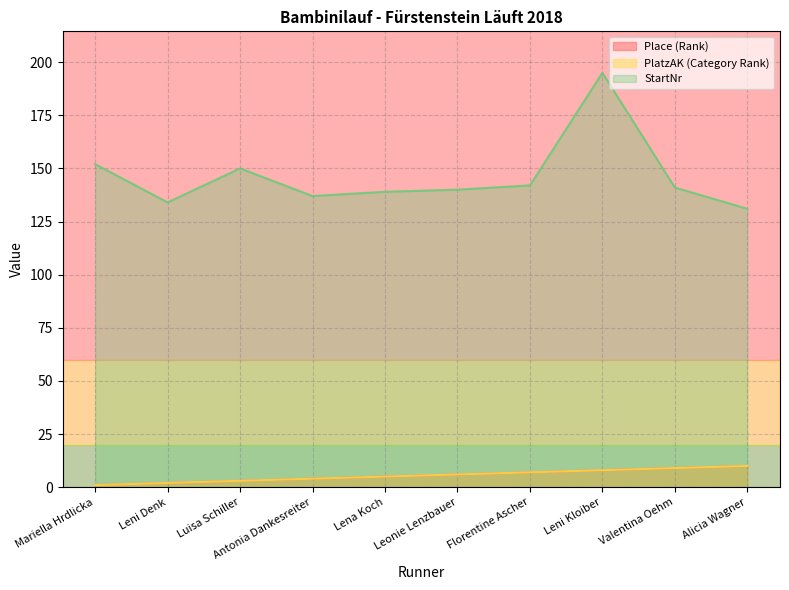

Rank the series at Leni Kloiber from highest to lowest value.

StartNr, Place (Rank), PlatzAK (Category Rank)